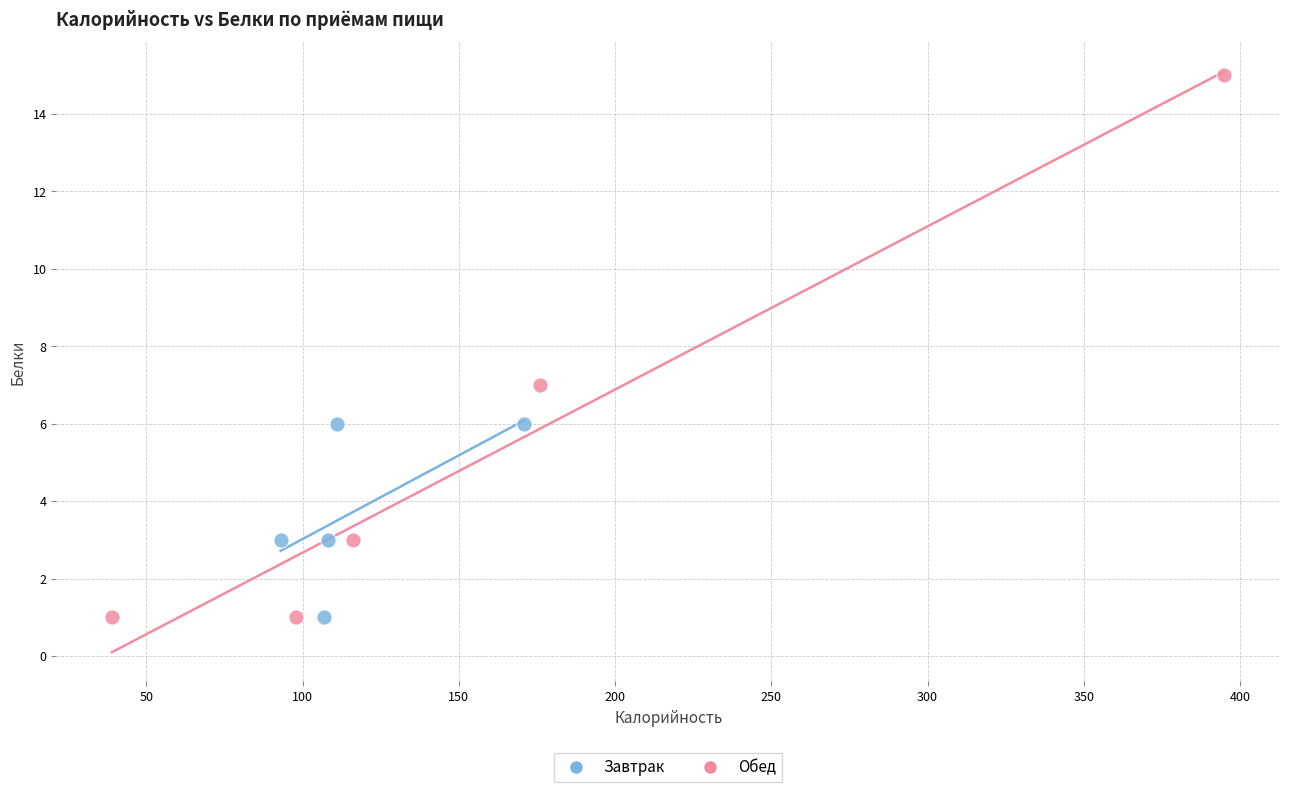

Which series has the widest spread of Y values?

Обед